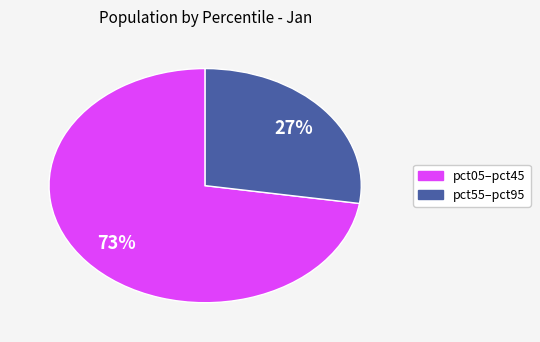

Does any single category account for the majority?

Yes